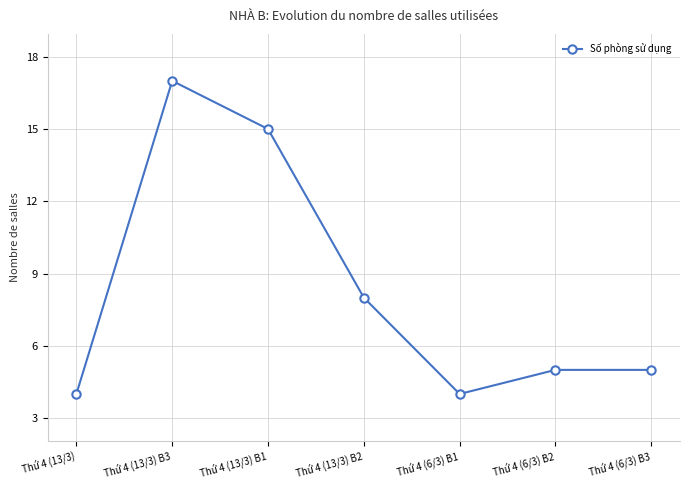

The chart shows a value of 15 at Thứ 4 (13/3) B1. True or false?

True